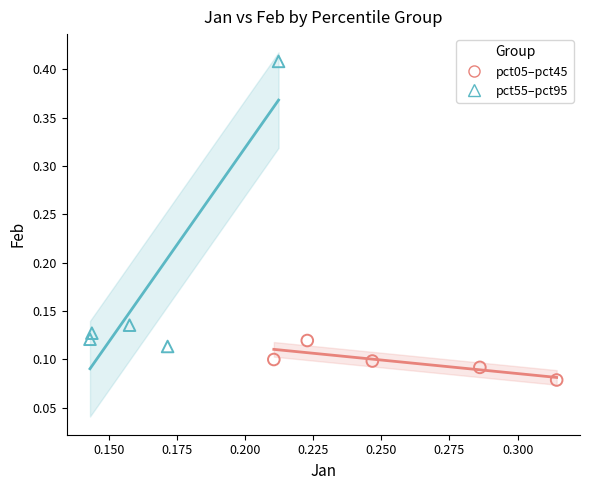

Which series contains the highest Y value?

pct55–pct95